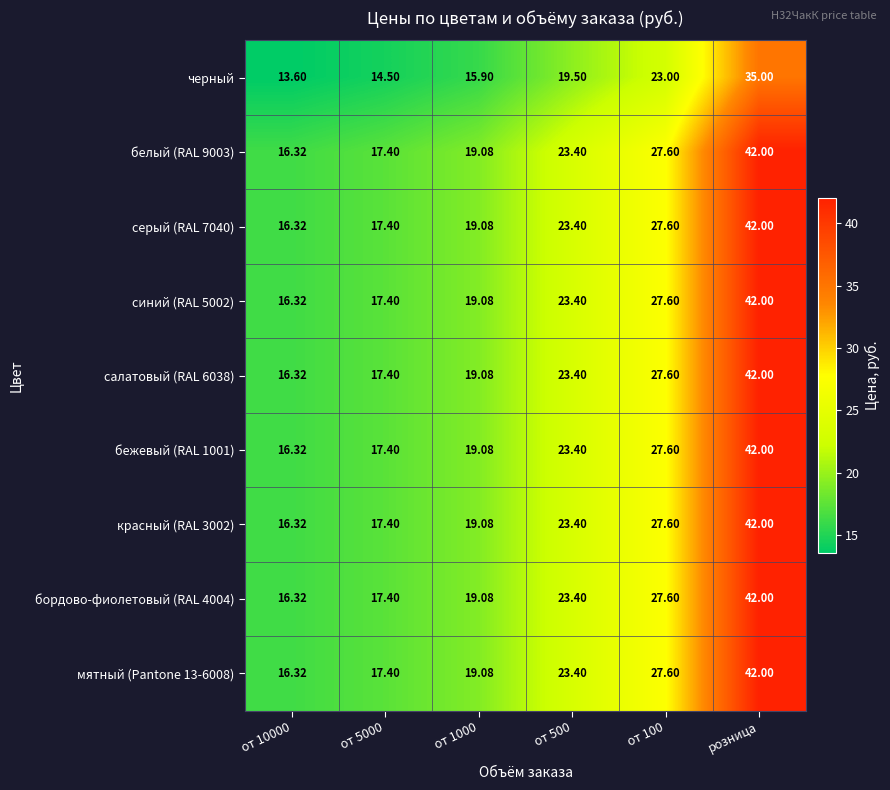

What is the spread (max minus min) of values at от 1000?

3.2